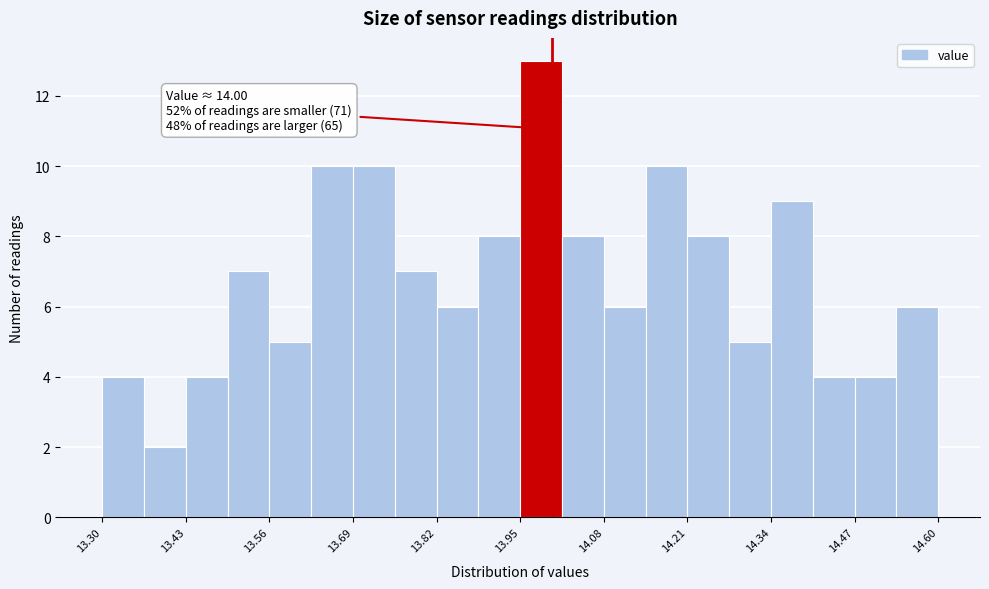

Around what value on the x-axis is the tallest bar? Give the approximate position of its centre, as read against the axis.

13.98